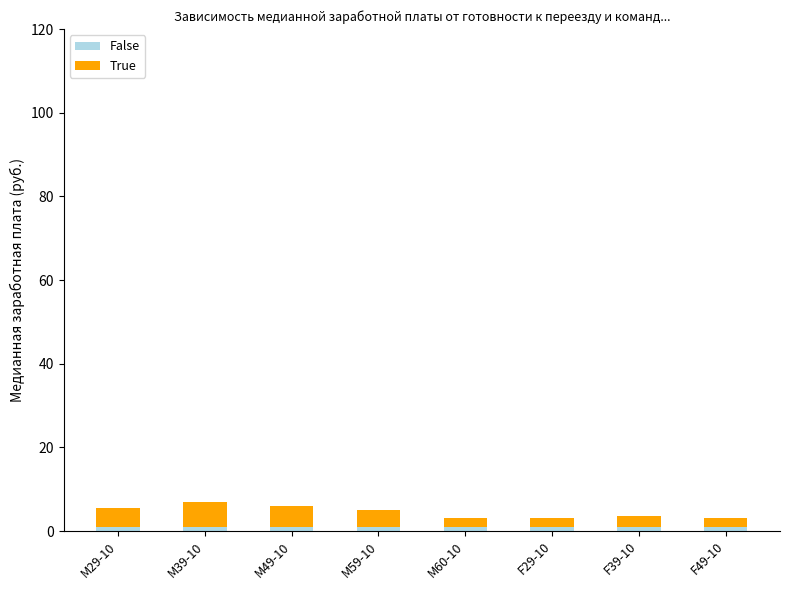

What is the label of the 5th bar from the left?

M60-10